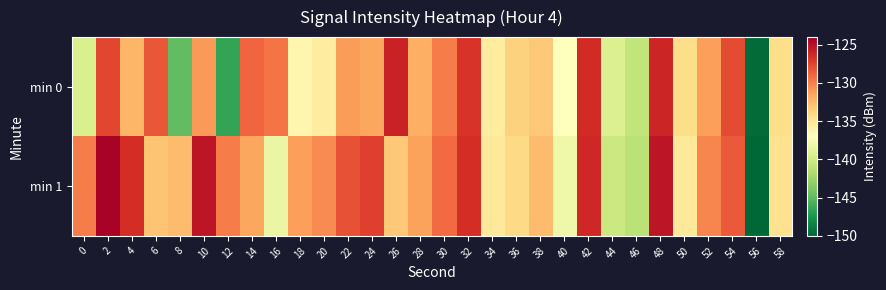

At 18, list the series in order from smallest to largest.

min 0, min 1